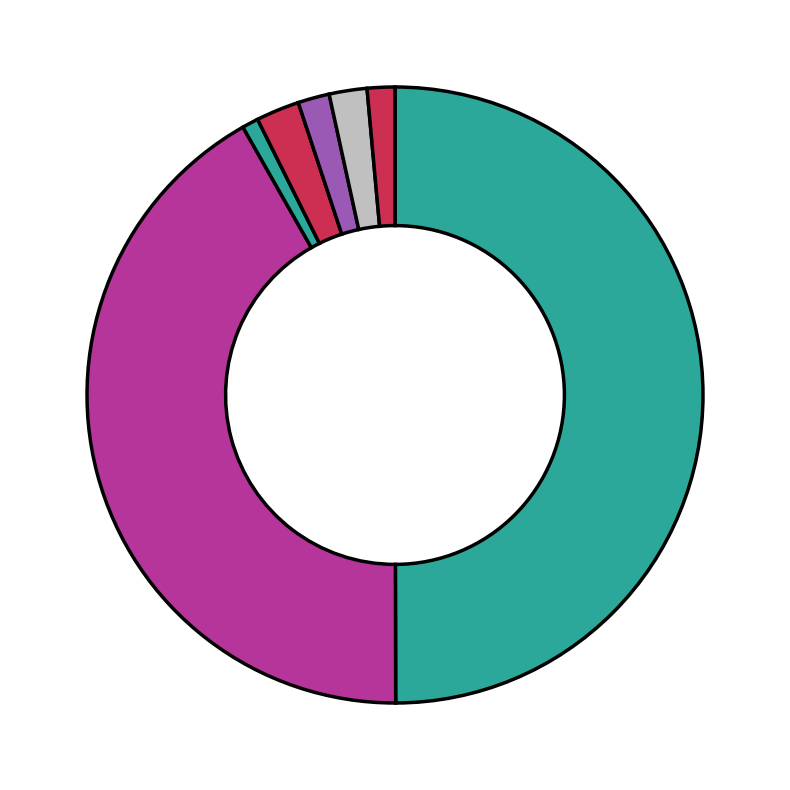

To the nearest percent, what is the average slice percentage?

14%